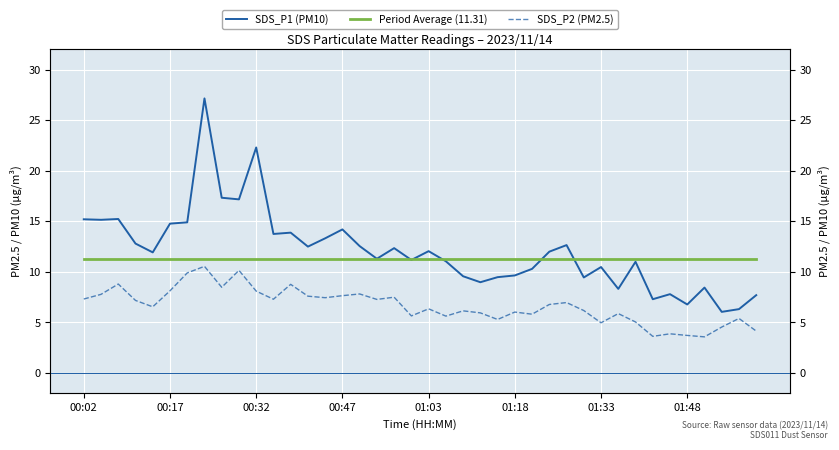

Which series has the widest spread of values?

SDS_P1 (PM10)